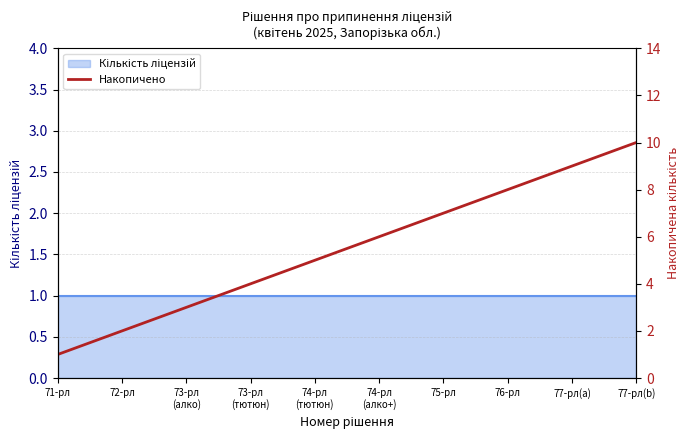

How many lines are shown in the chart?

1